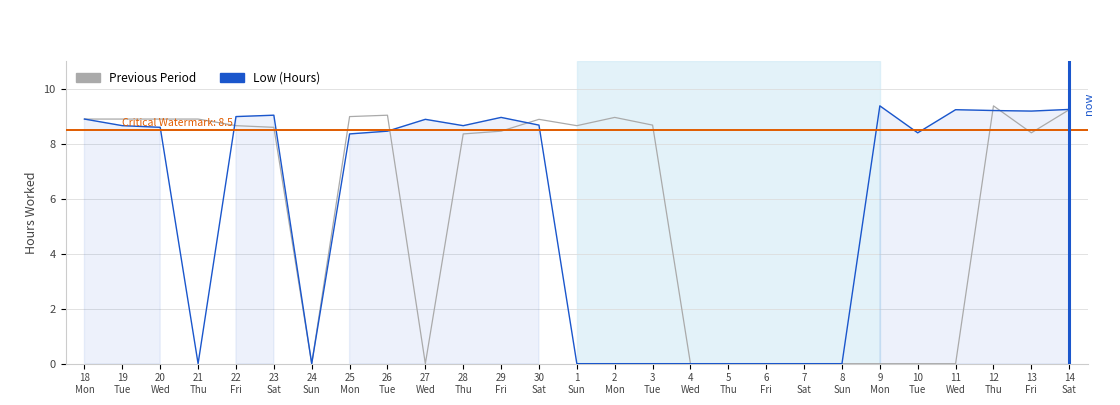

Where do Previous Period and Low (Hours) first cross each other?

21
Thu and 22
Fri